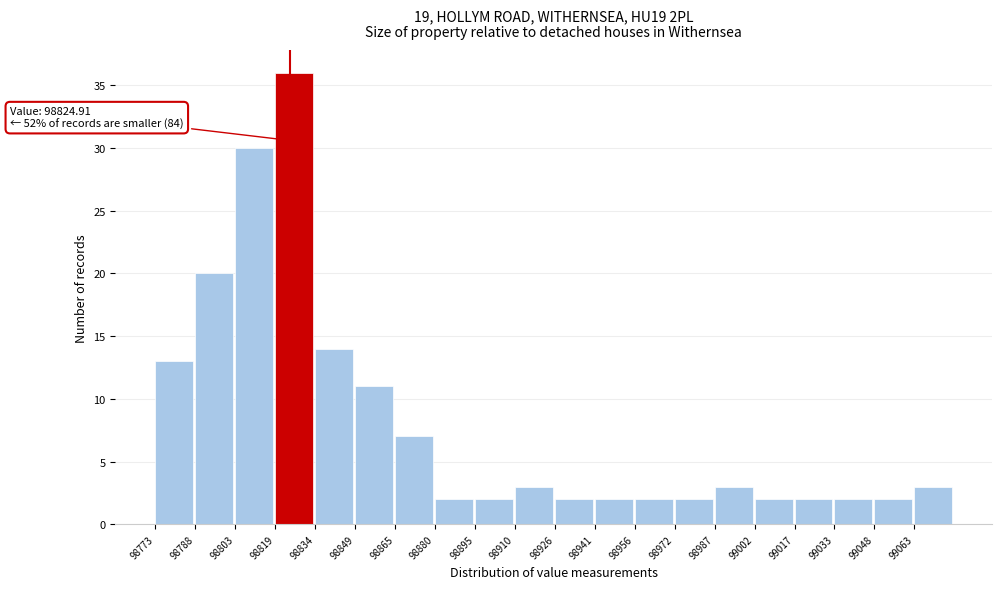

Over which range of the x-axis is the bar tallest?

98820 to 98834